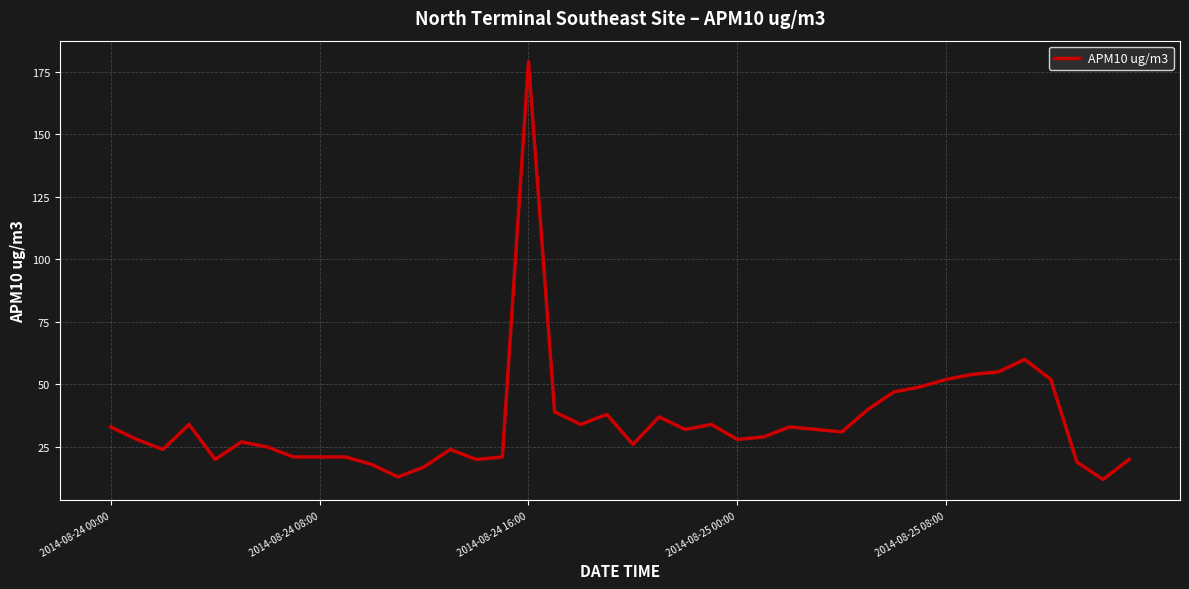

What is the smallest value displayed?

12